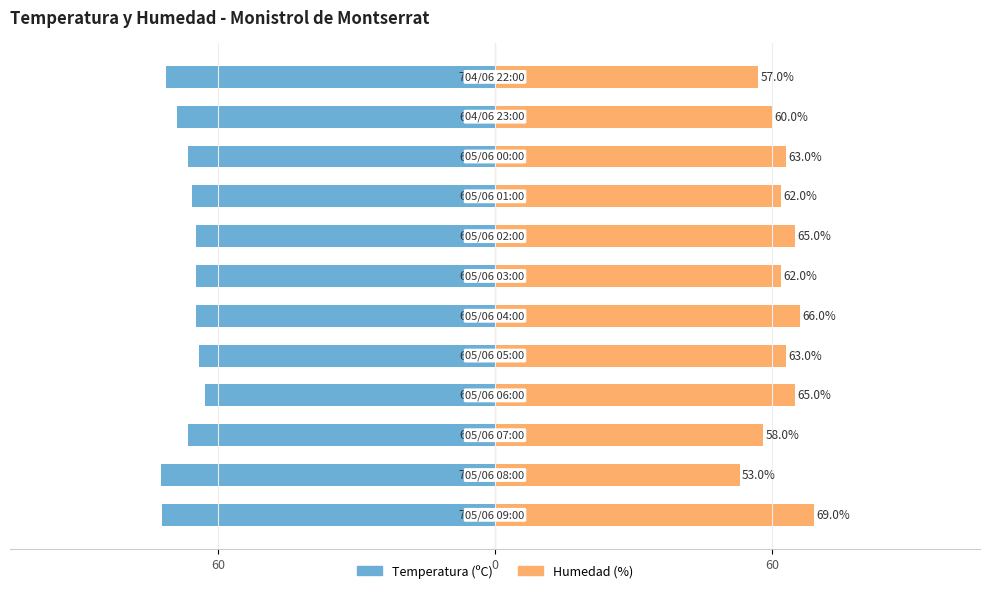

What is the minimum value shown in the chart?

-72.4